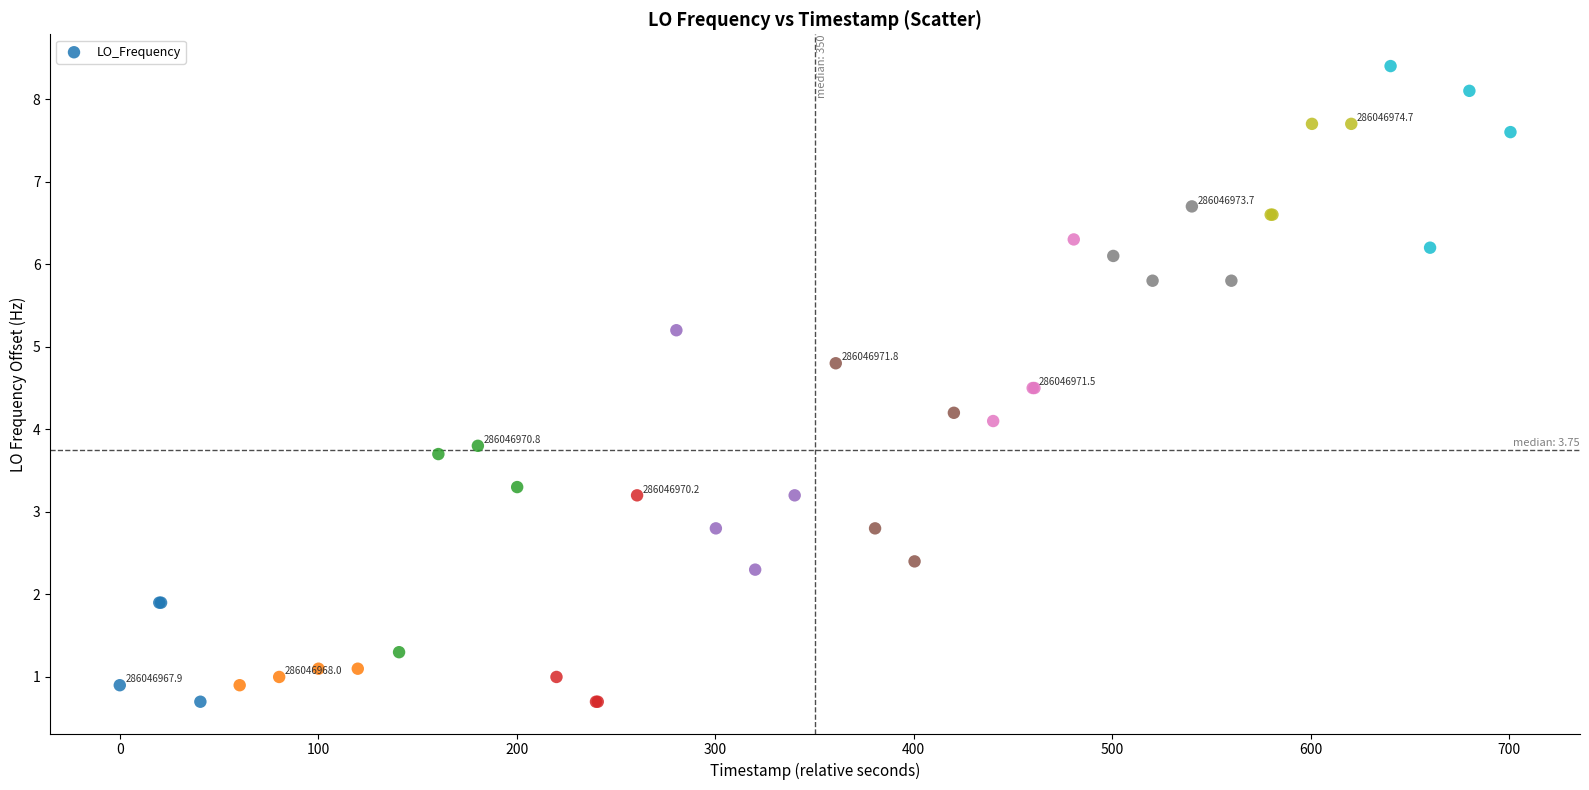

What Y value in the scatter plot is closest to 4?

4.1